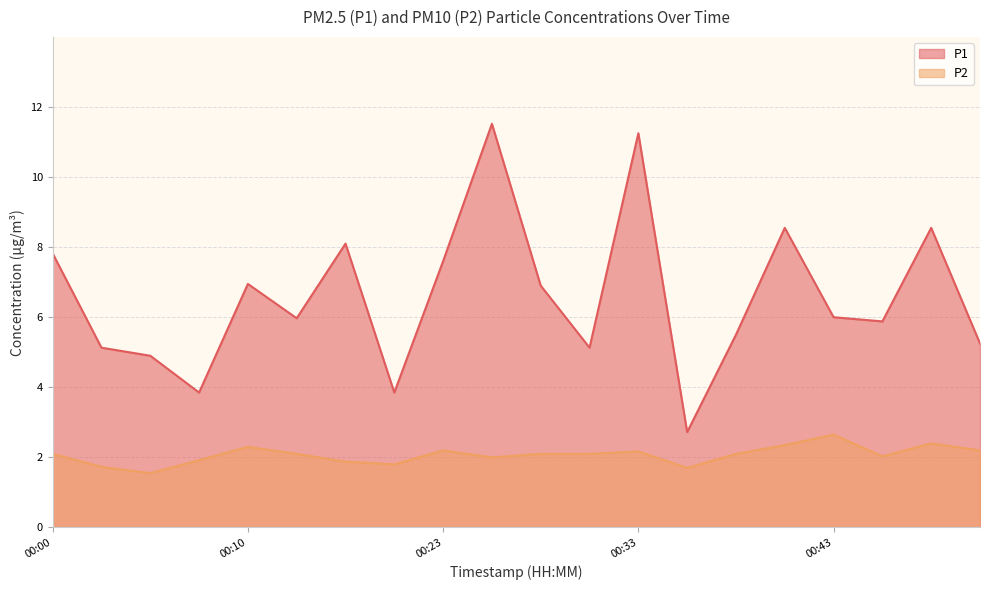

Reading left to right, extract all data points from this chart.

P1: 00:00=7.8	00:03=5.1	00:05=4.9	00:08=3.9	00:10=7.0	00:16=6.0	00:18=8.1	00:21=3.9	00:23=7.6	00:25=11.5	00:28=6.9	00:30=5.1	00:33=11.2	00:35=2.7	00:38=5.5	00:40=8.6	00:43=6.0	00:45=5.9	00:48=8.6	00:50=5.2
P2: 00:00=2.1	00:03=1.7	00:05=1.6	00:08=1.9	00:10=2.3	00:16=2.1	00:18=1.9	00:21=1.8	00:23=2.2	00:25=2.0	00:28=2.1	00:30=2.1	00:33=2.2	00:35=1.7	00:38=2.1	00:40=2.4	00:43=2.6	00:45=2.0	00:48=2.4	00:50=2.2